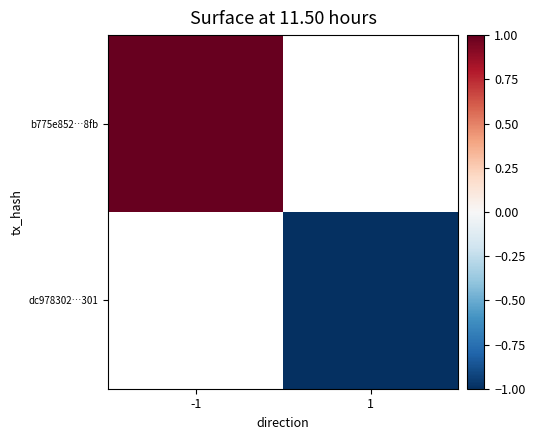

Between 1 and -1, which is larger?

-1